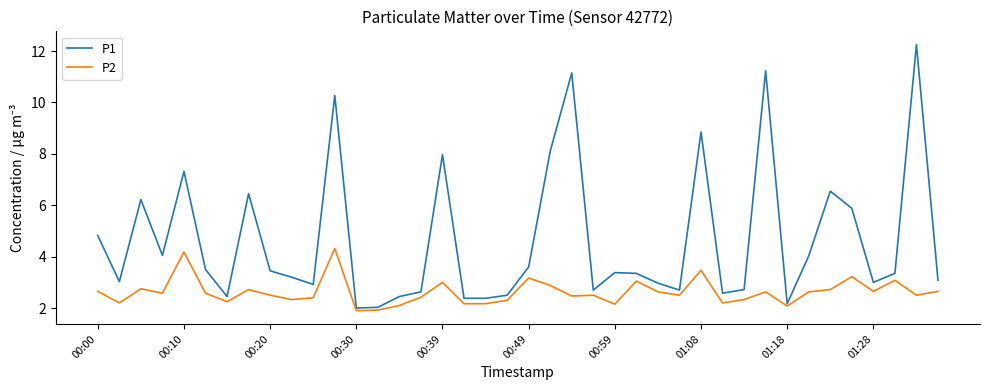

What is the maximum value for P2?

4.3